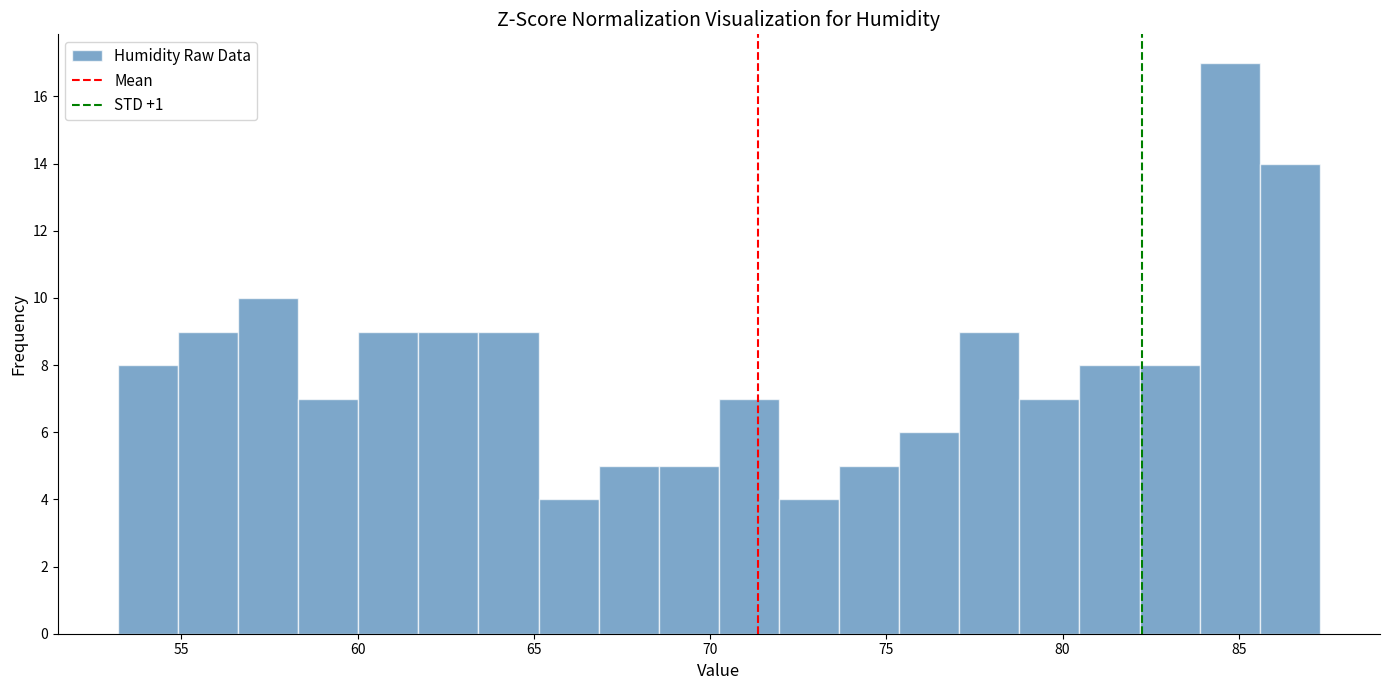

Read against the x-axis, roughly where is the centre of the tallest bar?

84.5